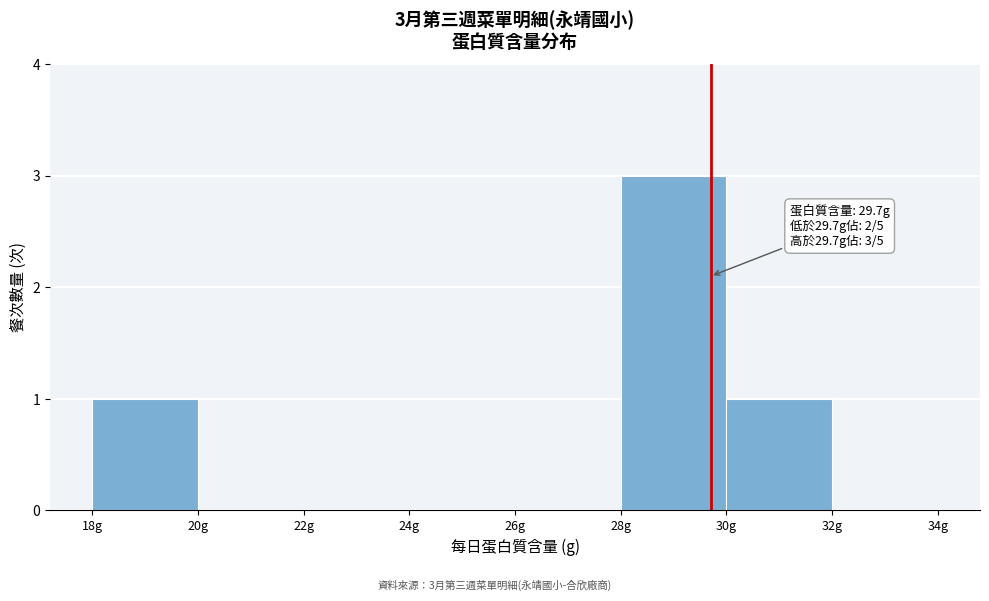

Over which range of the x-axis is the bar tallest?

28 to 30